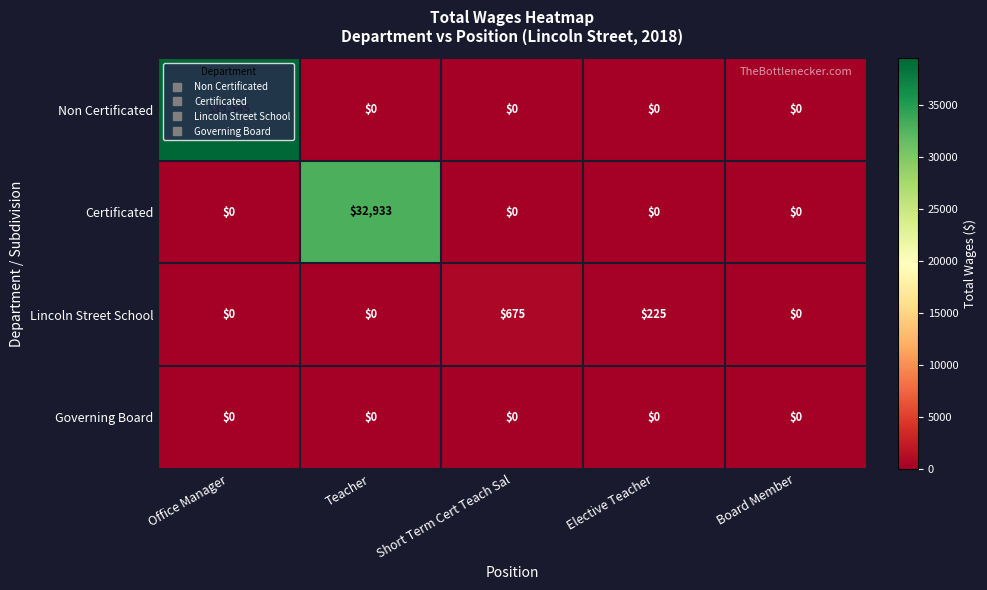

At how many categories does at least one series exceed 15521?

2